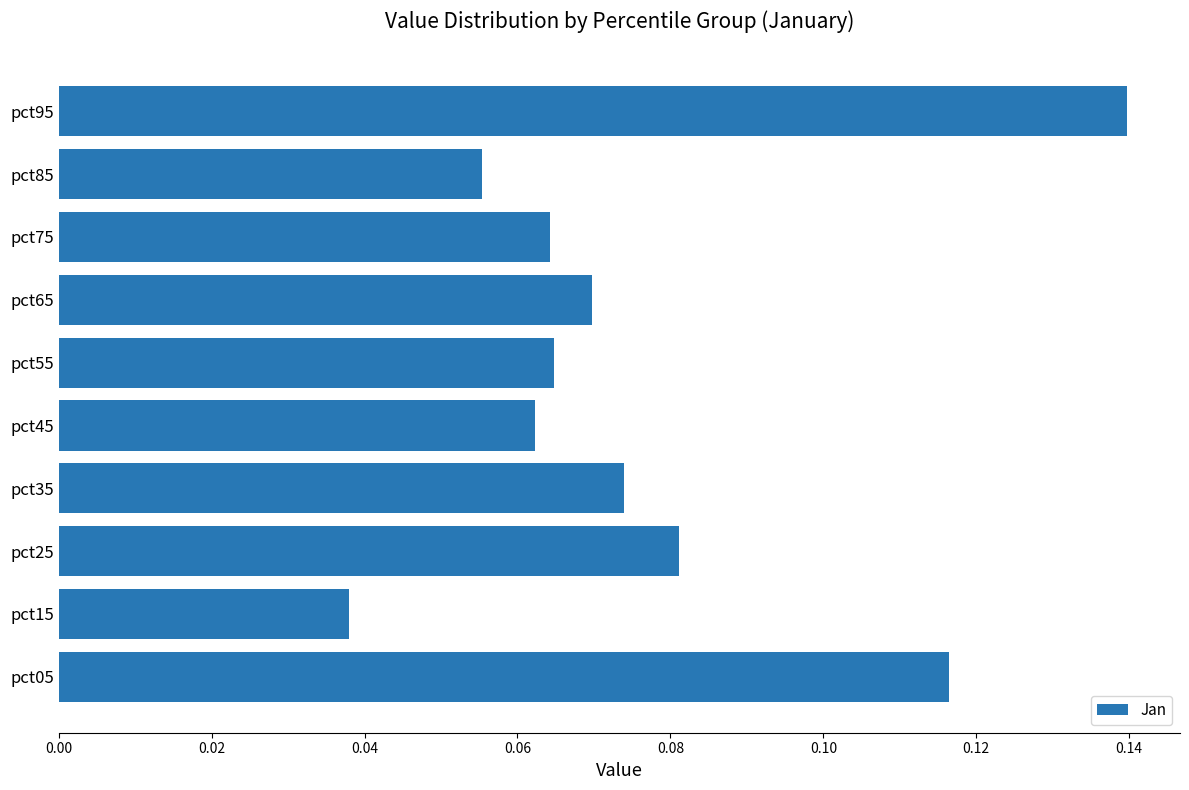

What is the sum of all values?

0.8